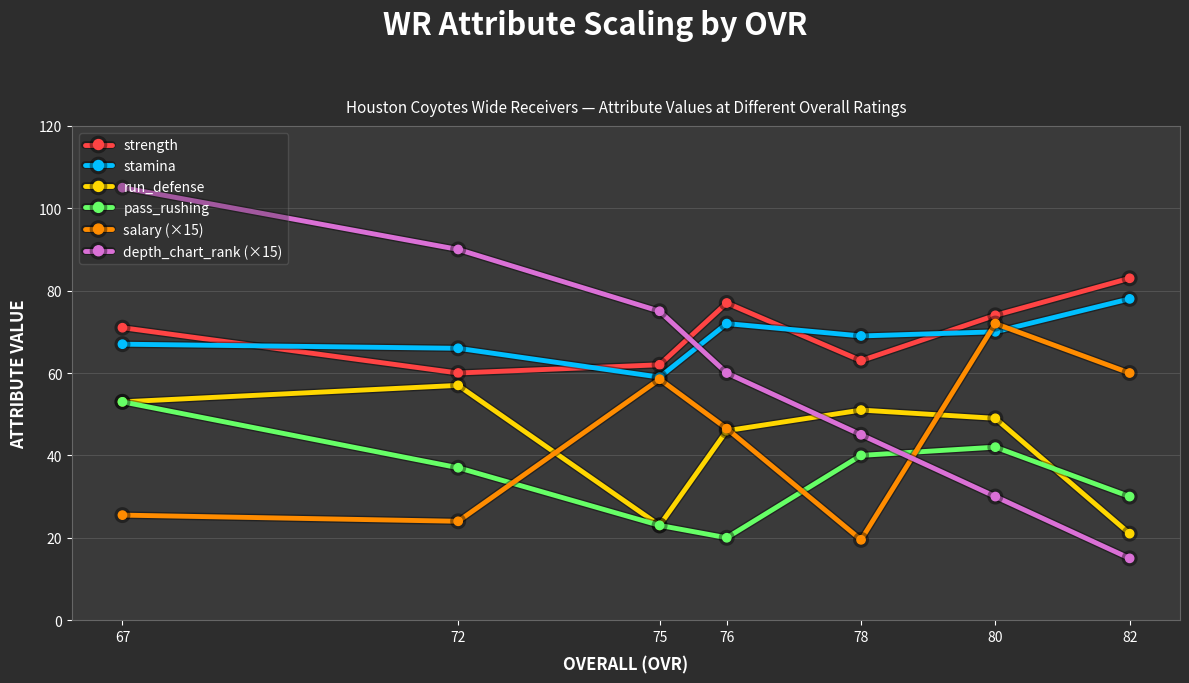

What is the sum of the run_defense values at 78 and 75?

74.0